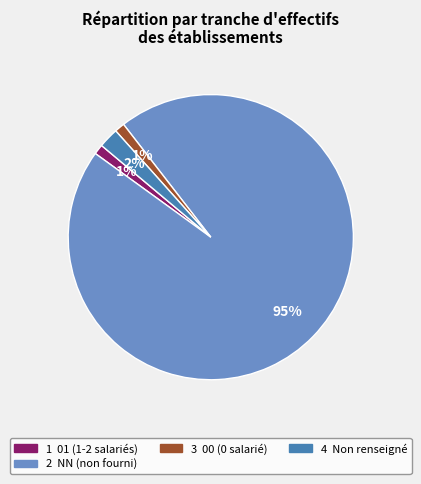

To the nearest percent, what is the average slice percentage?

25%